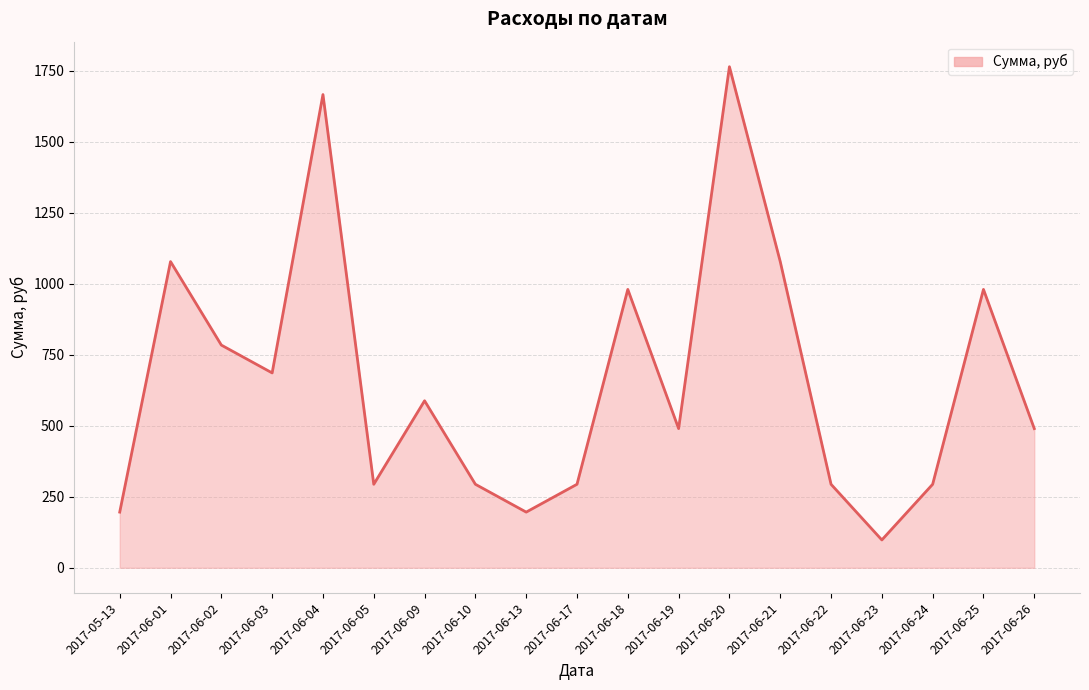

What is the average value?

660